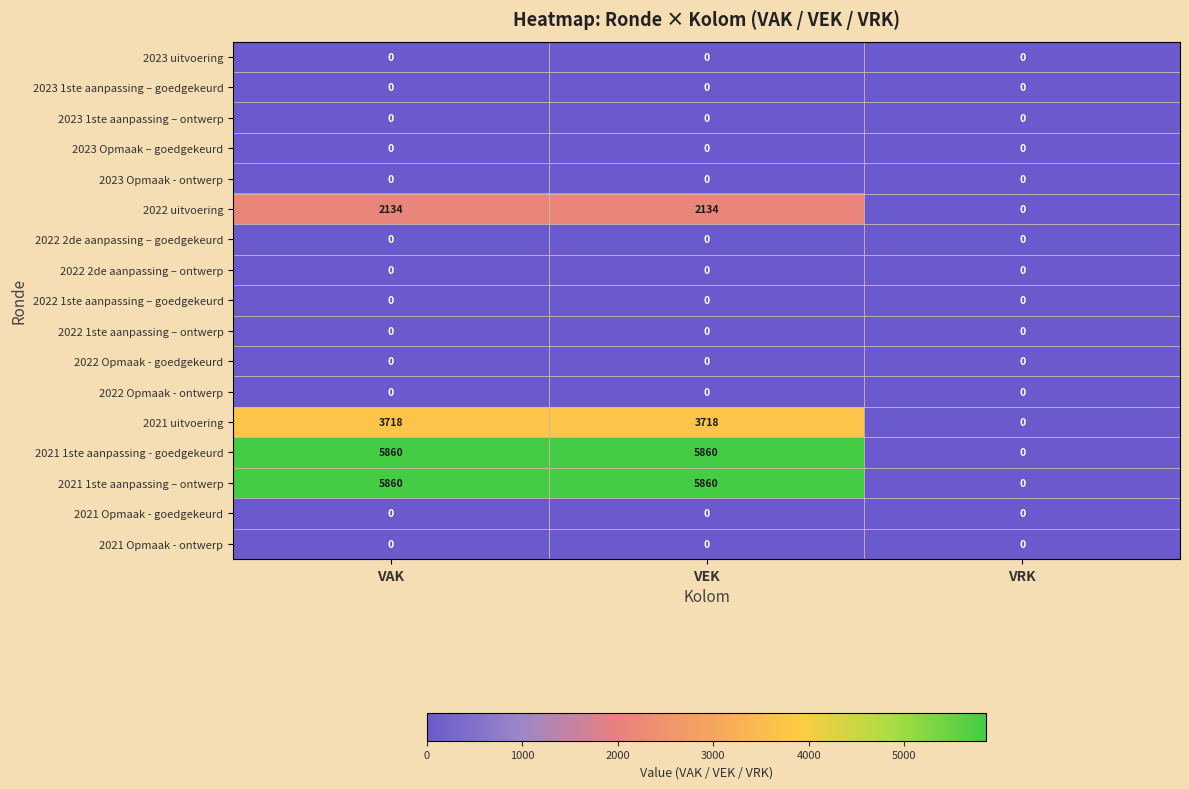

What is the greatest value displayed?

5860